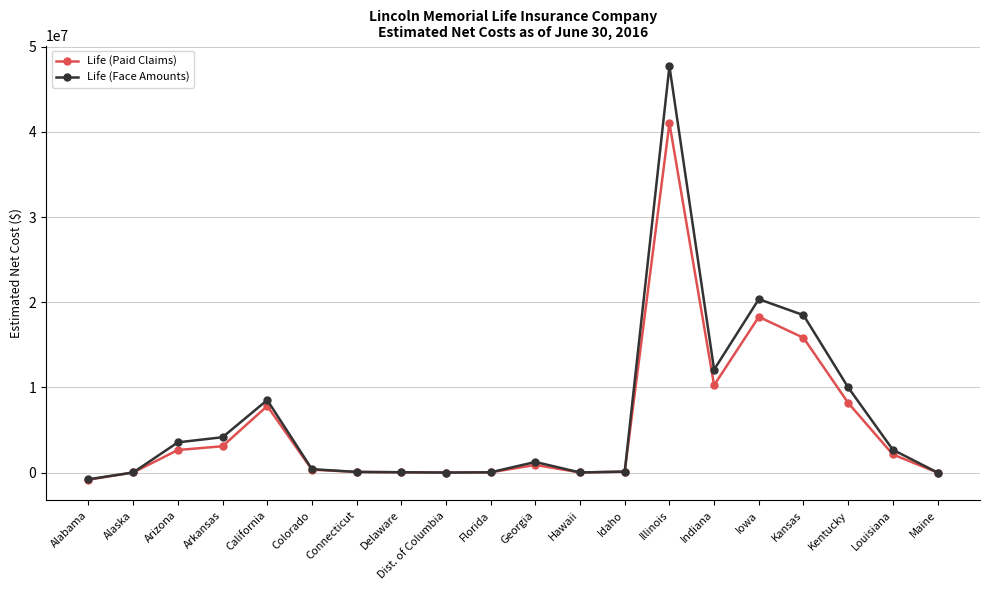

How many lines are shown in the chart?

2